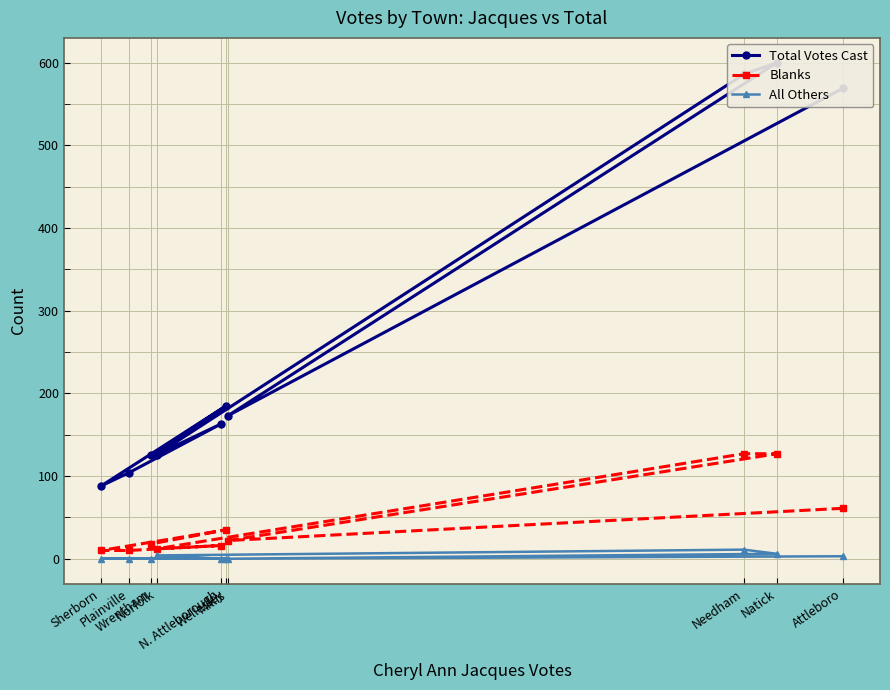

Which series changed the most between Needham and N. Attleborough?

Total Votes Cast